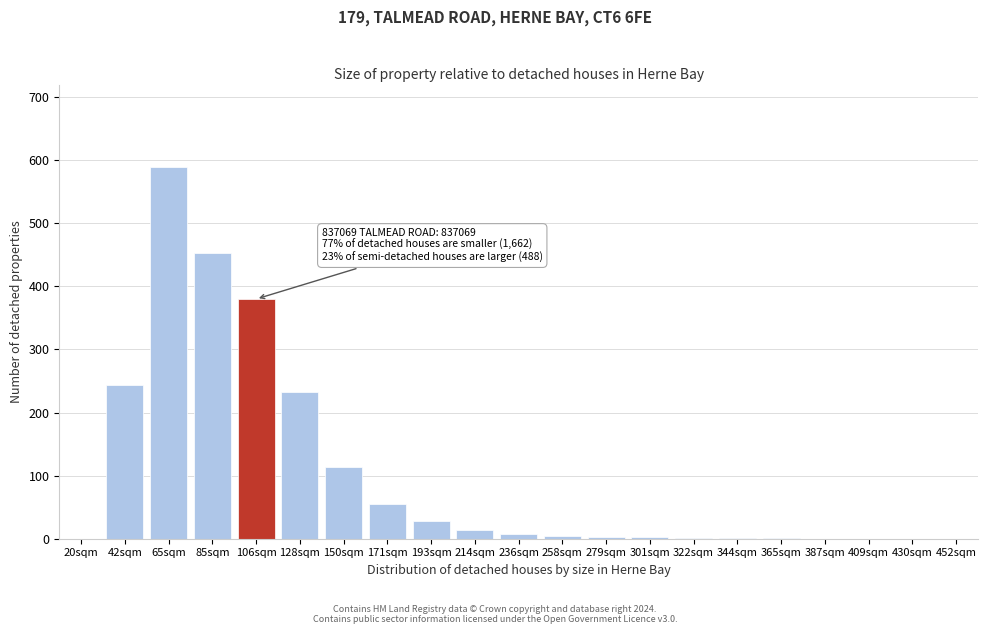

What is the maximum value shown in the chart?

590